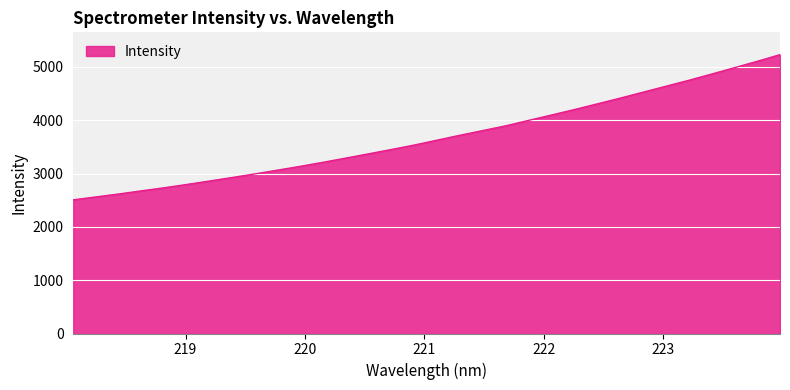

What is the maximum value shown in the chart?

5230.3